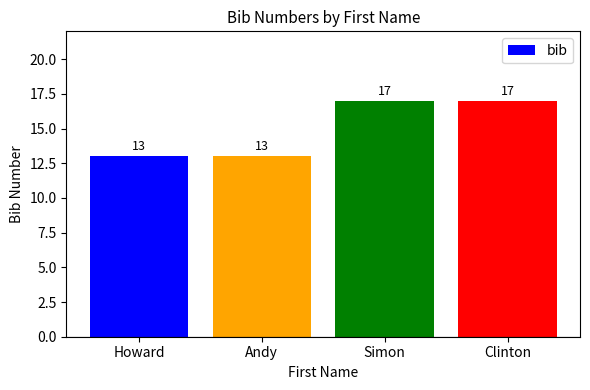

Are the bars horizontal?

No